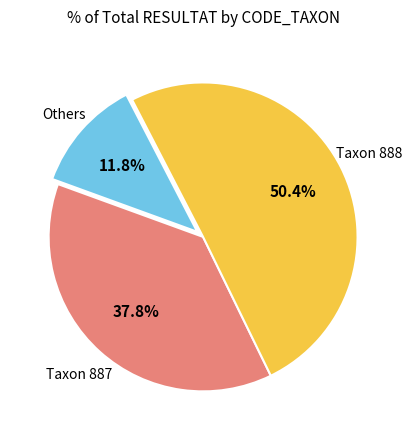

Is there a majority slice in this chart?

Yes